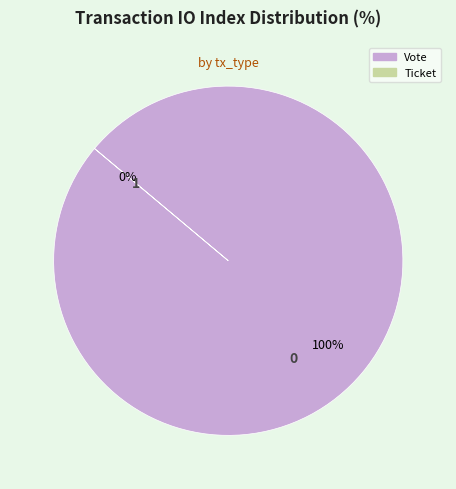

To the nearest percent, what is the difference between the Ticket and Vote slice percentages?

100%